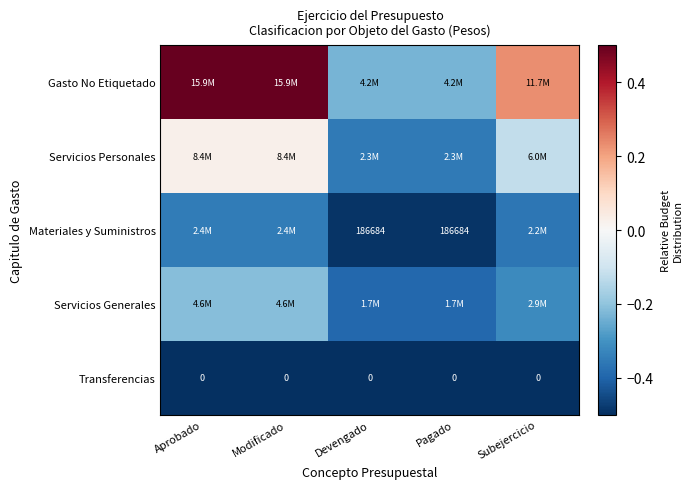

Count the number of categories in the chart.

5